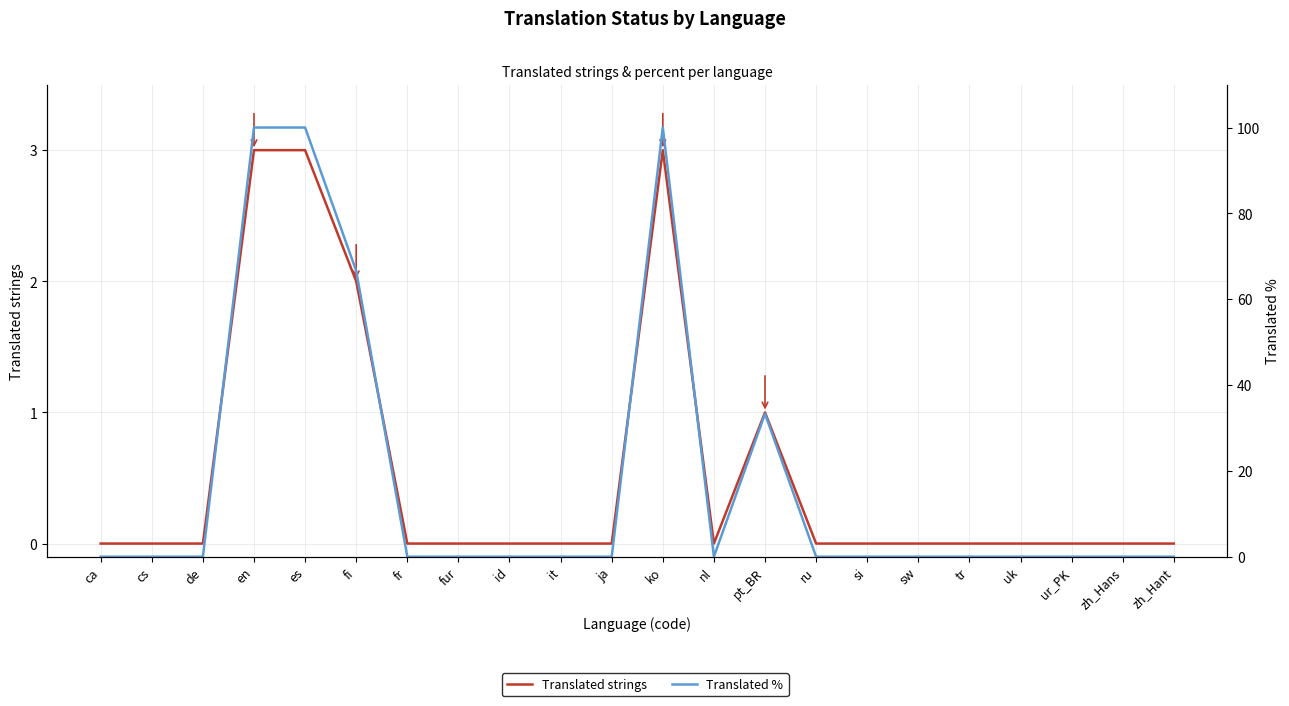

Reading left to right, extract all data points from this chart.

Translated strings: ca=0.0	cs=0.0	de=0.0	en=3.0	es=3.0	fi=2.0	fr=0.0	fur=0.0	id=0.0	it=0.0	ja=0.0	ko=3.0	nl=0.0	pt_BR=1.0	ru=0.0	si=0.0	sw=0.0	tr=0.0	uk=0.0	ur_PK=0.0	zh_Hans=0.0	zh_Hant=0.0
Translated %: ca=0.0	cs=0.0	de=0.0	en=100.0	es=100.0	fi=66.6	fr=0.0	fur=0.0	id=0.0	it=0.0	ja=0.0	ko=100.0	nl=0.0	pt_BR=33.3	ru=0.0	si=0.0	sw=0.0	tr=0.0	uk=0.0	ur_PK=0.0	zh_Hans=0.0	zh_Hant=0.0